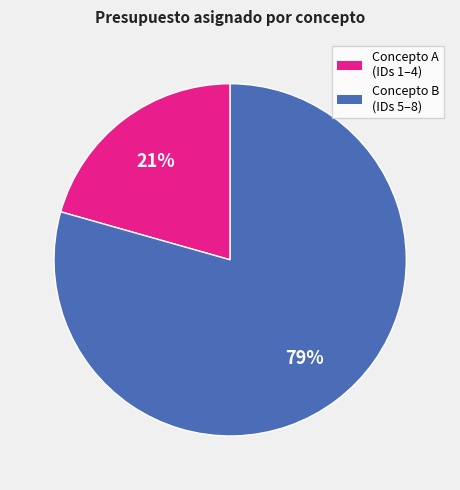

Rank the categories by value from lowest to highest.

Concepto A (IDs 1–4), Concepto B (IDs 5–8)